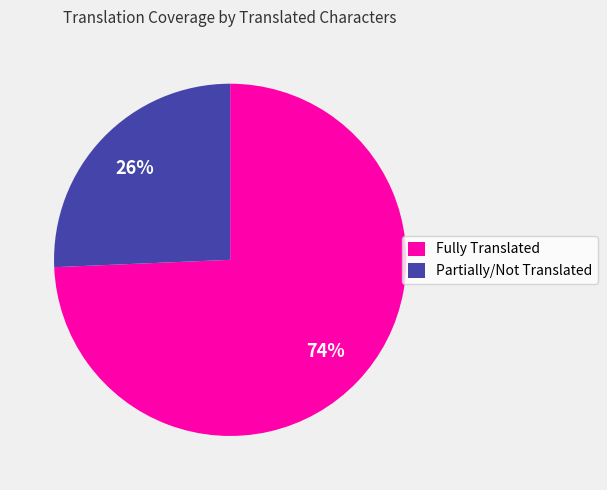

Is there any slice that represents more than half of the pie?

Yes